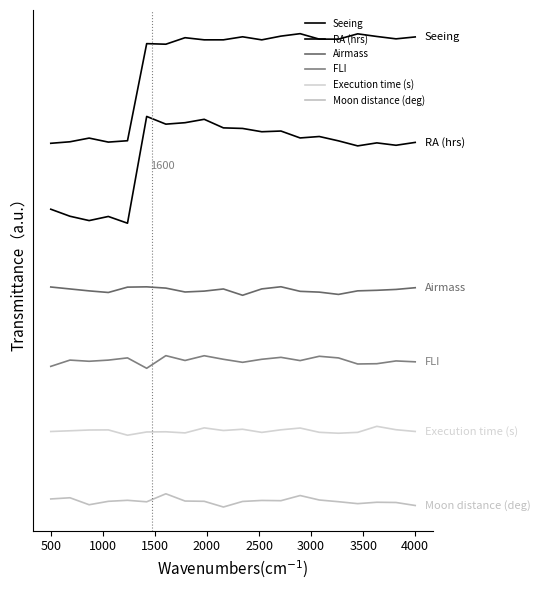

True or false: Airmass and RA (hrs) cross at least once.

False